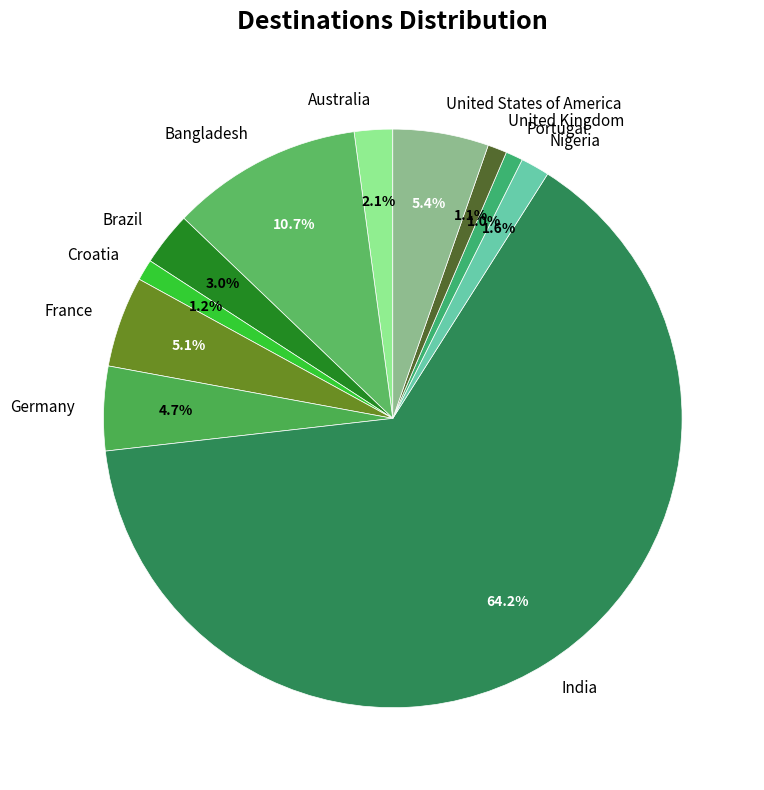

To the nearest percent, what is the combined percentage of France and Bangladesh?

16%